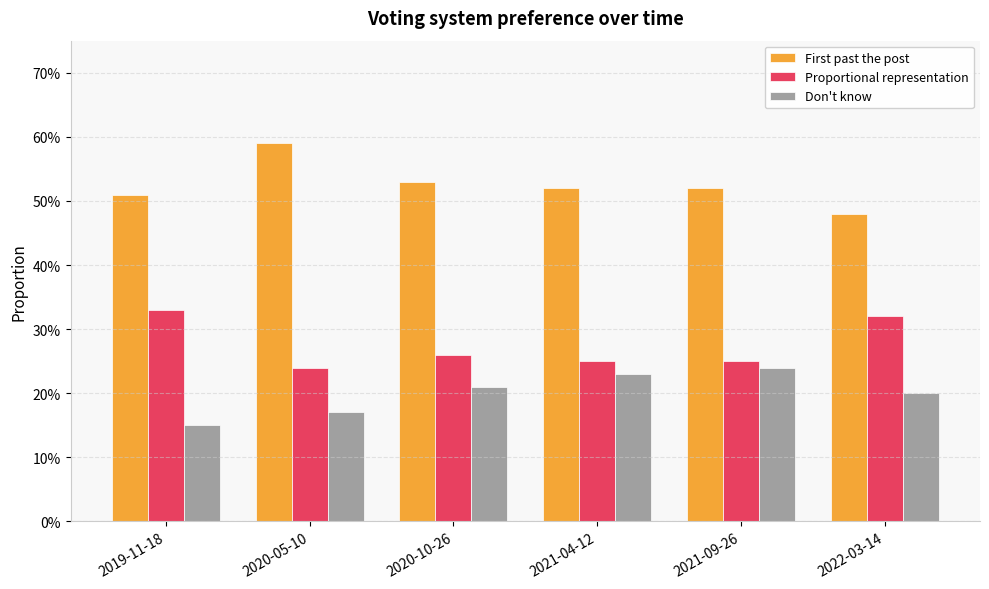

Where is Proportional representation nearest to the value 0?

2020-05-10